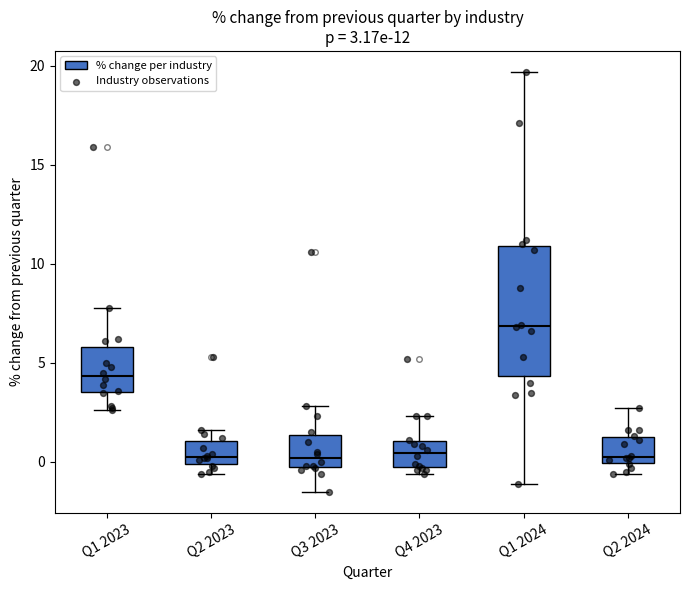

Comparing the boxes themselves (not the whiskers), which one is the tallest?

Q1 2024